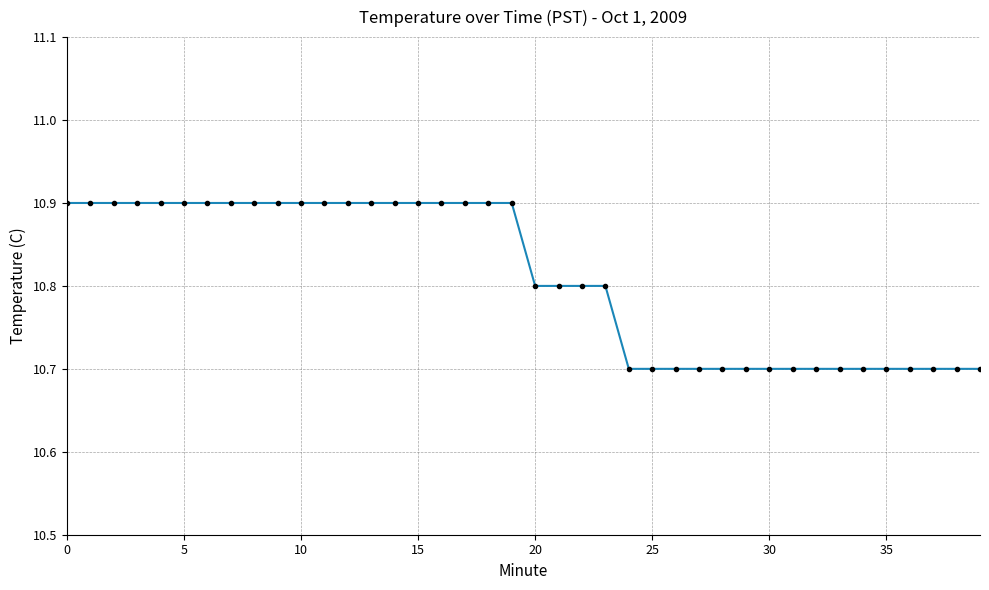

What is the maximum value shown in the chart?

10.9